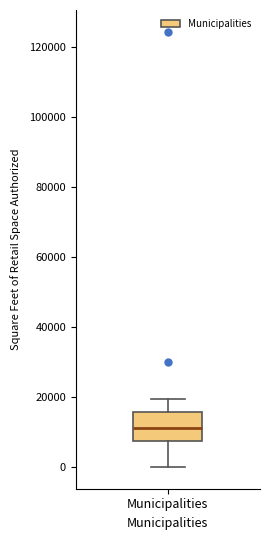

Read this box plot against the y-axis: the position of the median line, the range covered by the box, and the ends of both whiskers. The values are not printed on the chart, so give them approximately, as read against the axis.

median 12000, box 8000 to 16000, whiskers 0 to 20000